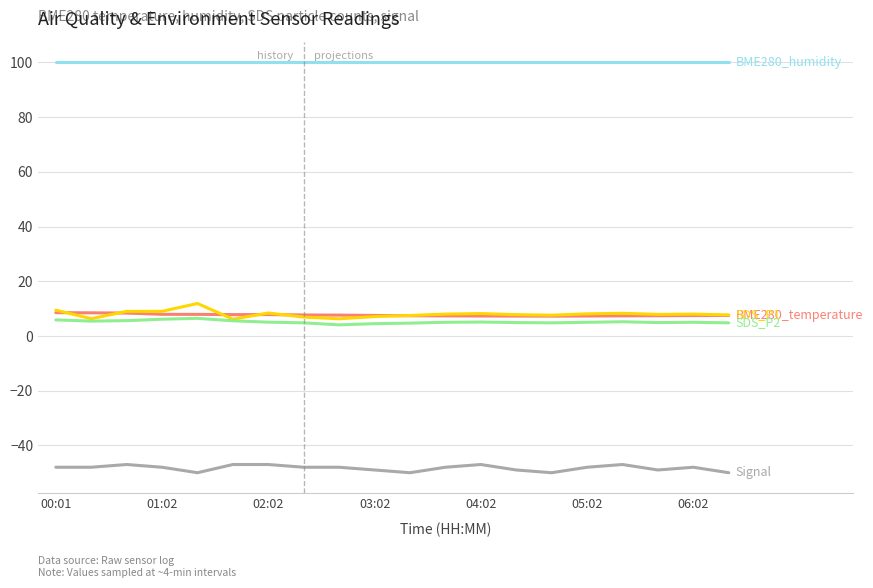

What is the maximum value shown in the chart?

100.0